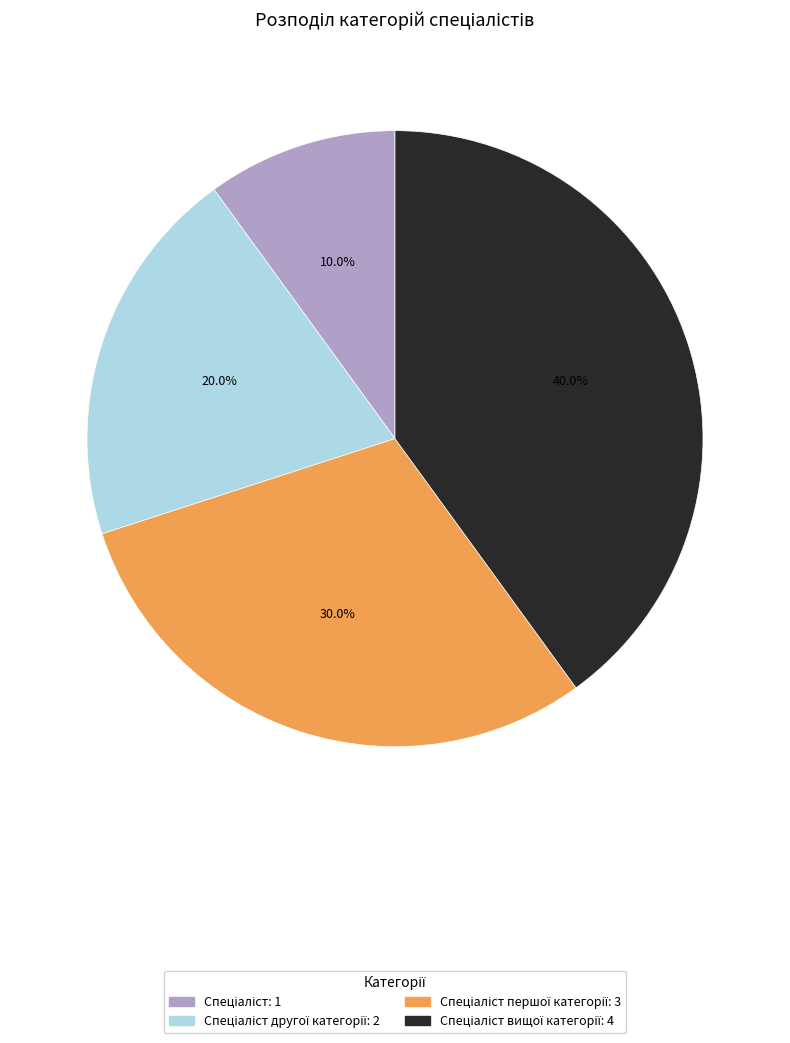

How many slices are in this pie chart?

4